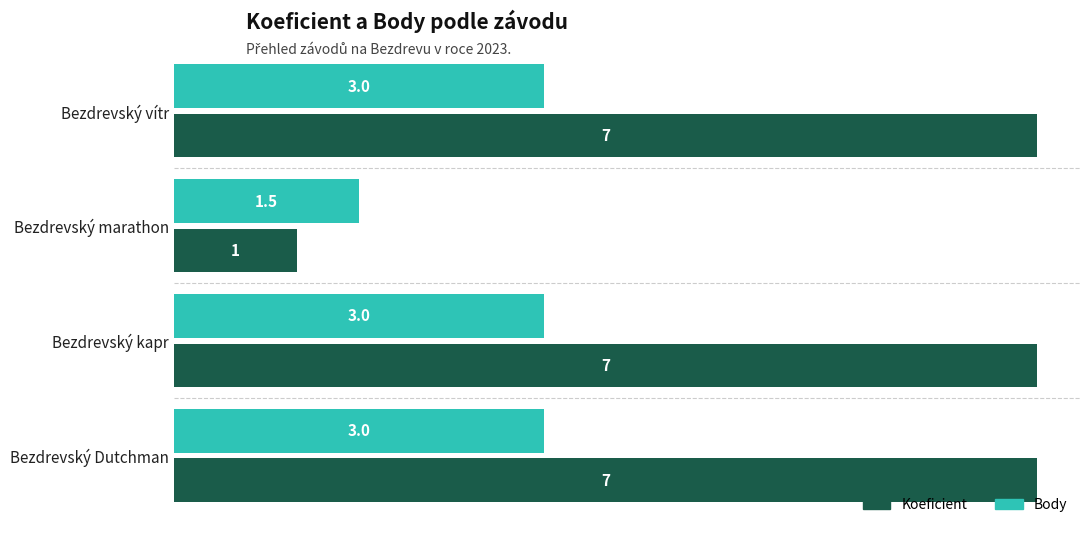

List the series in order of their peak value, lowest first.

Body, Koeficient